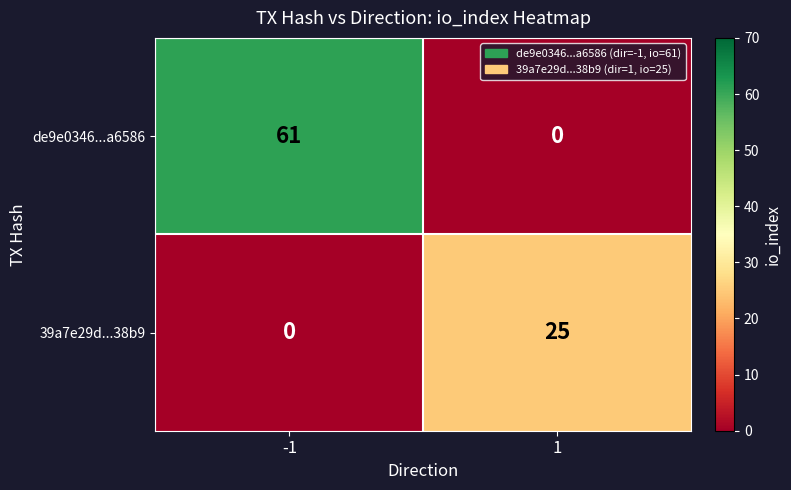

Is it true that de9e0346...a6586 equals 0 at 1?

True